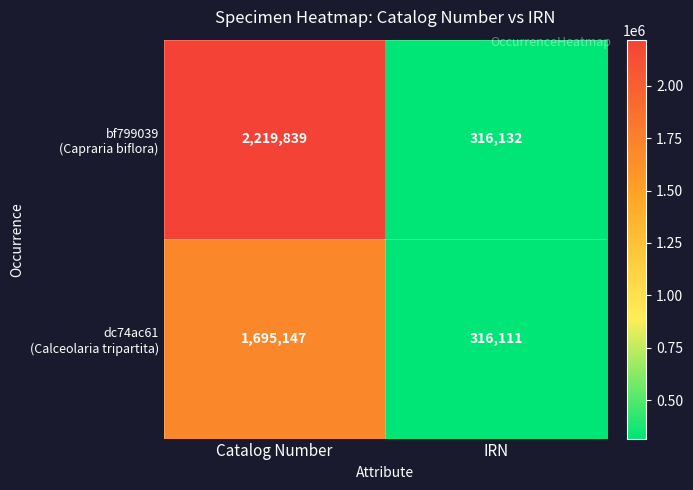

What is the minimum value shown in the chart?

316111